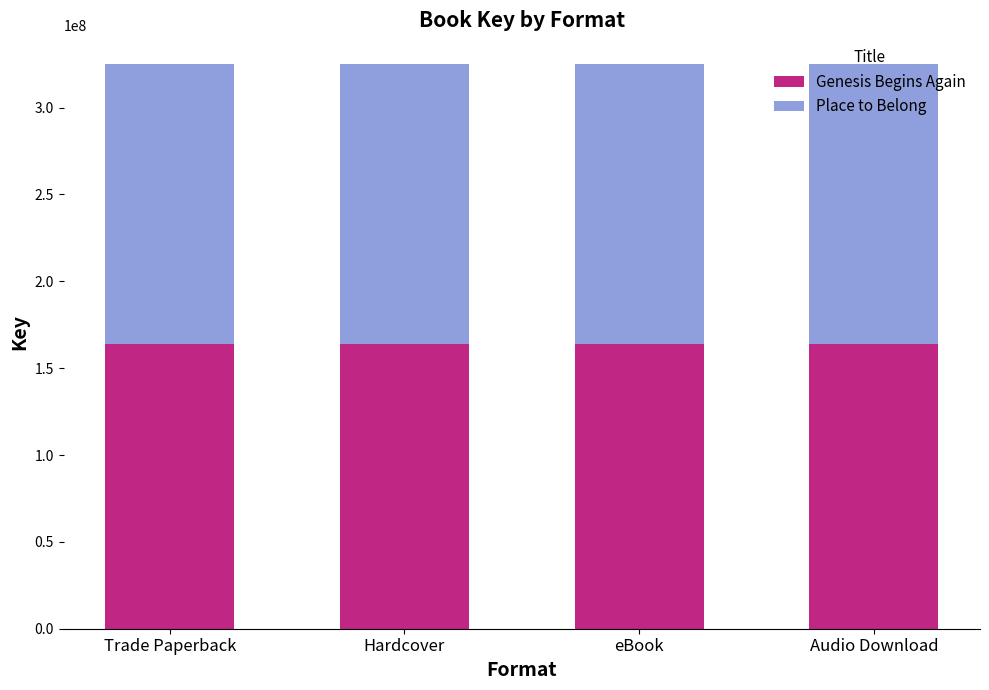

What is the sum of all Genesis Begins Again values?

654512184